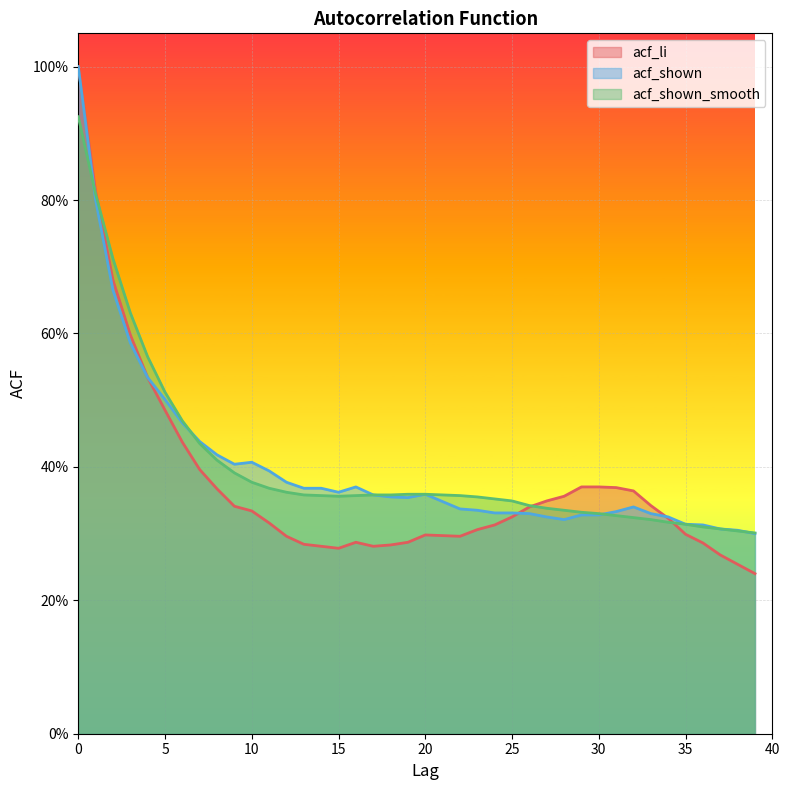

Reading left to right, transcribe all the data shown in this chart.

acf_li: 0=1.0	1=0.8	2=0.7	3=0.6	4=0.5	5=0.5	6=0.4	7=0.4	8=0.4	9=0.3	10=0.3	11=0.3	12=0.3	13=0.3	14=0.3	15=0.3	16=0.3	17=0.3	18=0.3	19=0.3	20=0.3	21=0.3	22=0.3	23=0.3	24=0.3	25=0.3	26=0.3	27=0.3	28=0.4	29=0.4	30=0.4	31=0.4	32=0.4	33=0.3	34=0.3	35=0.3	36=0.3	37=0.3	38=0.3	39=0.2
acf_shown: 0=1.0	1=0.8	2=0.7	3=0.6	4=0.5	5=0.5	6=0.5	7=0.4	8=0.4	9=0.4	10=0.4	11=0.4	12=0.4	13=0.4	14=0.4	15=0.4	16=0.4	17=0.4	18=0.4	19=0.4	20=0.4	21=0.3	22=0.3	23=0.3	24=0.3	25=0.3	26=0.3	27=0.3	28=0.3	29=0.3	30=0.3	31=0.3	32=0.3	33=0.3	34=0.3	35=0.3	36=0.3	37=0.3	38=0.3	39=0.3
acf_shown_smooth: 0=0.9	1=0.8	2=0.7	3=0.6	4=0.6	5=0.5	6=0.5	7=0.4	8=0.4	9=0.4	10=0.4	11=0.4	12=0.4	13=0.4	14=0.4	15=0.4	16=0.4	17=0.4	18=0.4	19=0.4	20=0.4	21=0.4	22=0.4	23=0.4	24=0.4	25=0.3	26=0.3	27=0.3	28=0.3	29=0.3	30=0.3	31=0.3	32=0.3	33=0.3	34=0.3	35=0.3	36=0.3	37=0.3	38=0.3	39=0.3